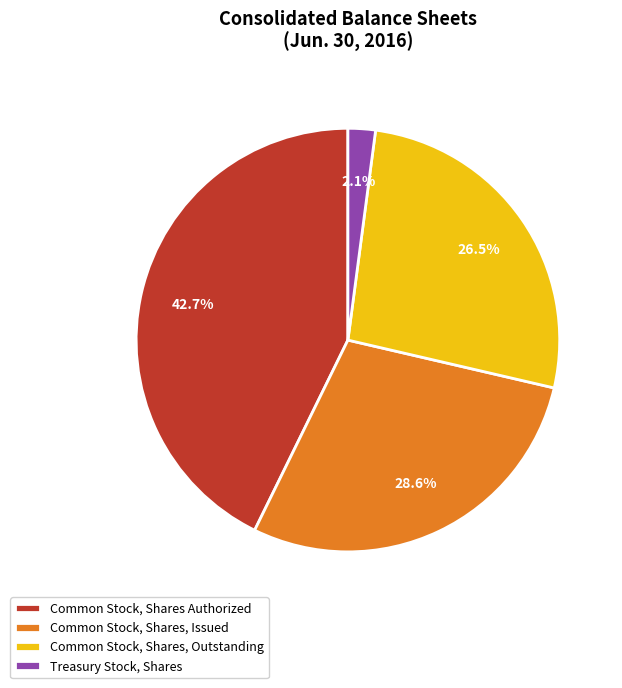

How many segments does this pie chart have?

4